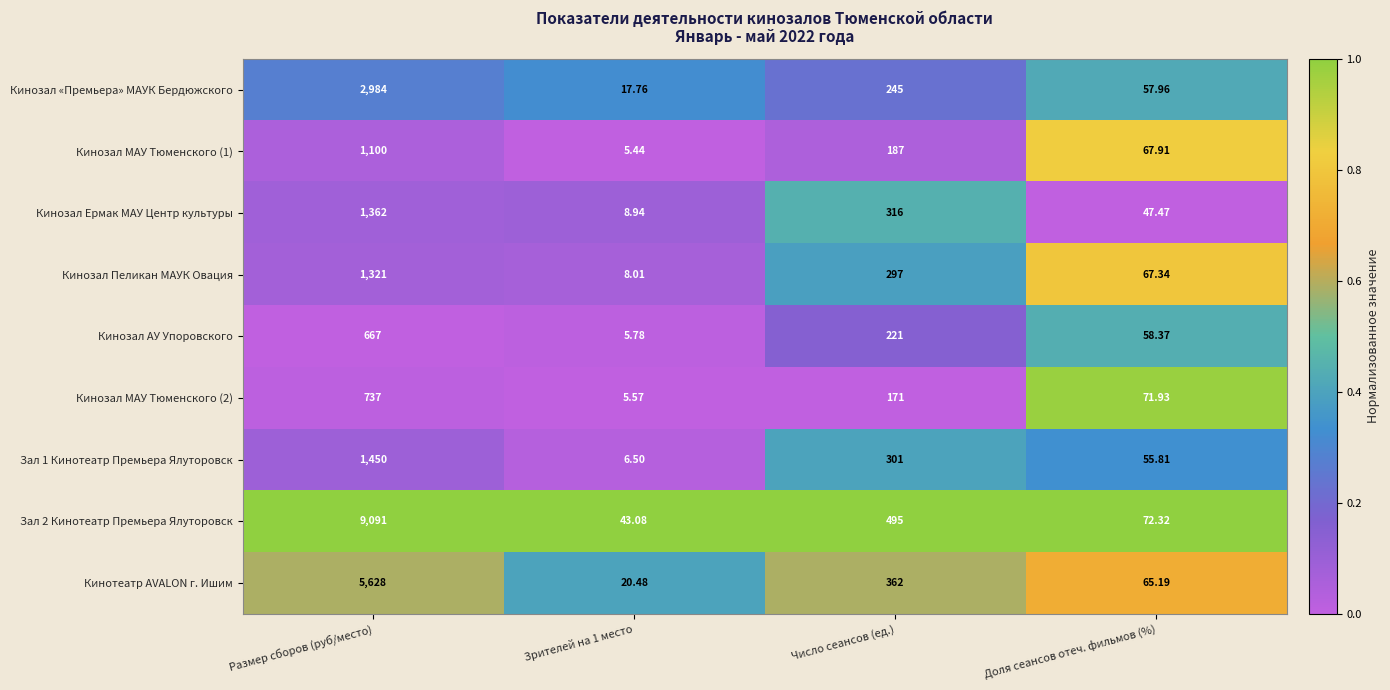

Which category has the highest value across all series?

Размер сборов (руб/место)